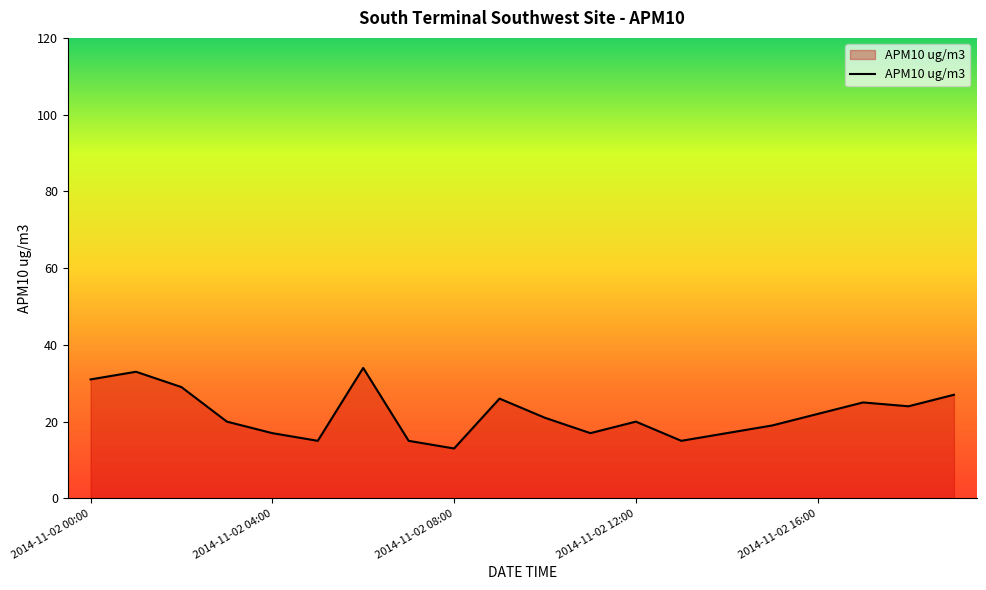

Reading left to right, list all the values displayed in this chart.

31	33	29	20	17	15	34	15	13	26	21	17	20	15	17	19	22	25	24	27